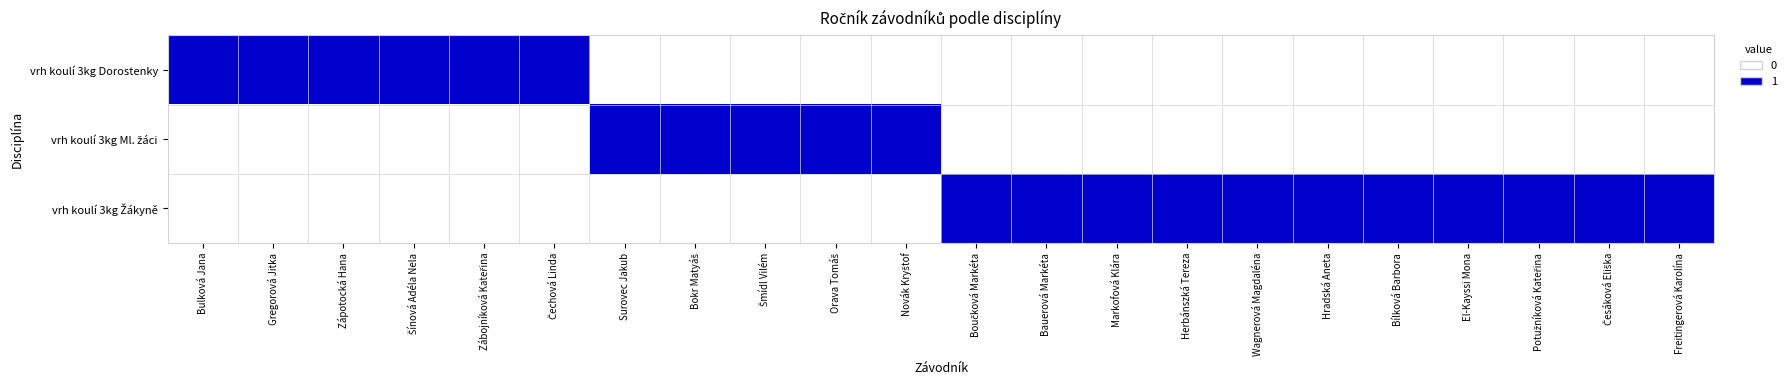

How many data points in vrh koulí 3kg Dorostenky are above 0?

6